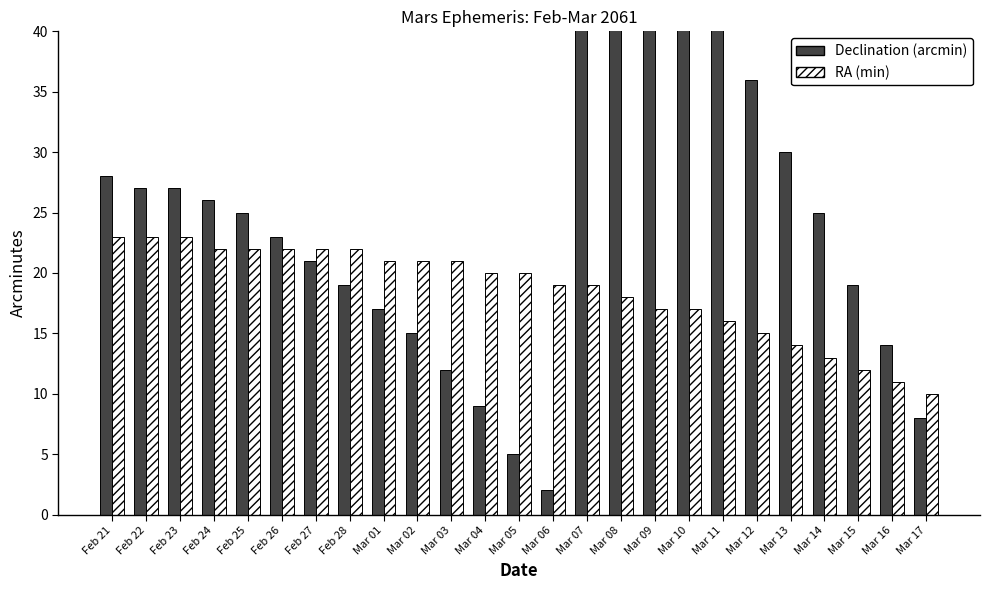

List the series in order of their peak value, highest first.

Declination (arcmin), RA (min)